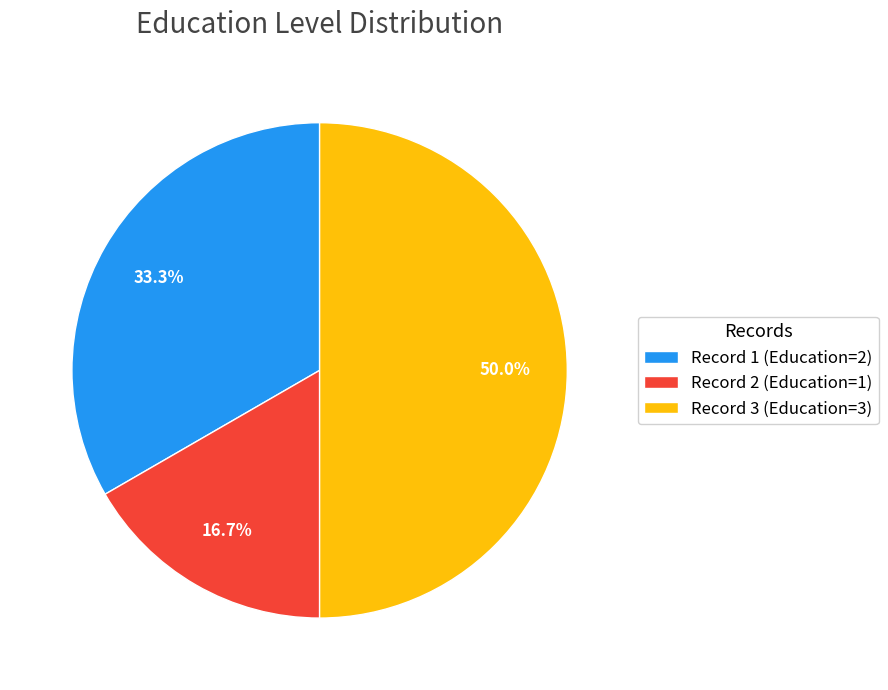

Which has a higher value, Record 2 (Education=1) or Record 1 (Education=2)?

Record 1 (Education=2)